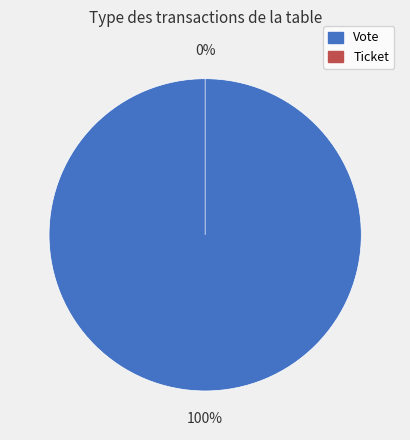

How many segments does this pie chart have?

2